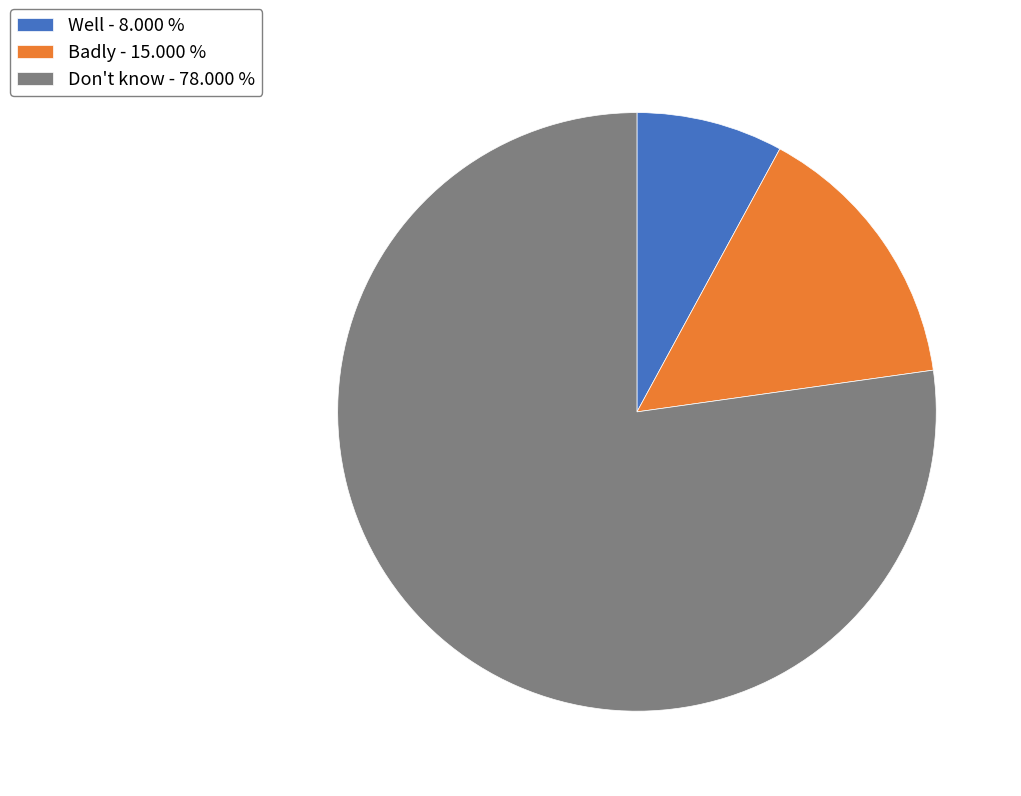

Is the sum of Well - 8.000 % and Badly - 15.000 % greater than half?

No